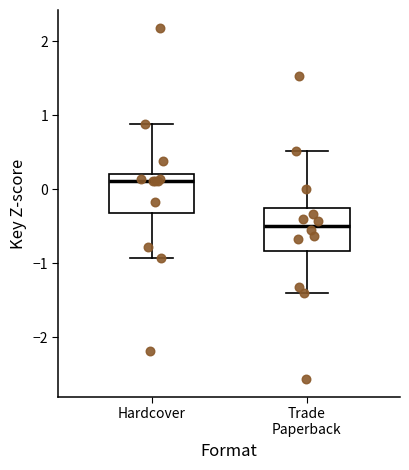

Reading left to right, read every box against the y-axis: the position of its median line, the range the box covers, and the ends of its whiskers. The values are not printed on the chart, so give them approximately, as read against the axis.

Hardcover: median 0.1, box -0.3 to 0.2, whiskers -0.9 to 0.9
Trade Paperback: median -0.5, box -0.8 to -0.2, whiskers -1.4 to 0.5